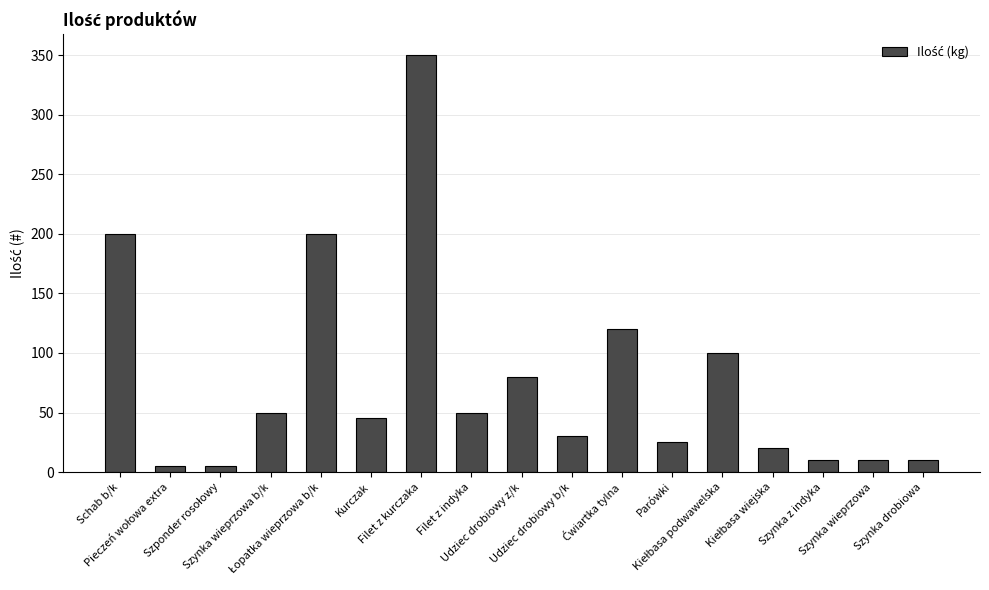

How many distinct data groups are displayed?

1